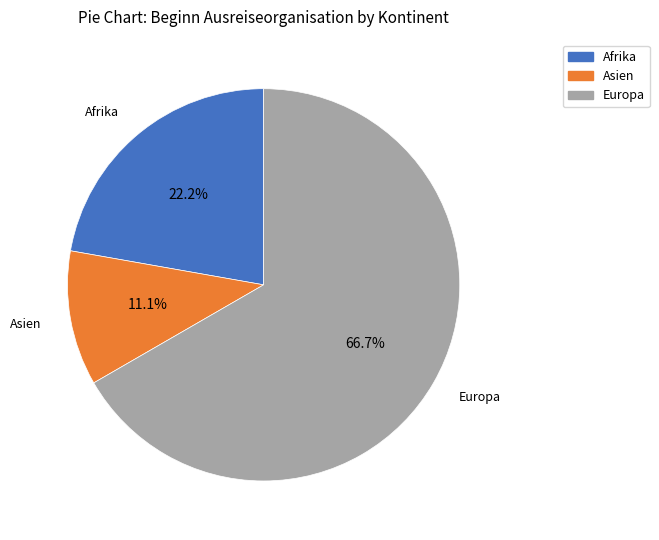

Does any single category account for the majority?

Yes